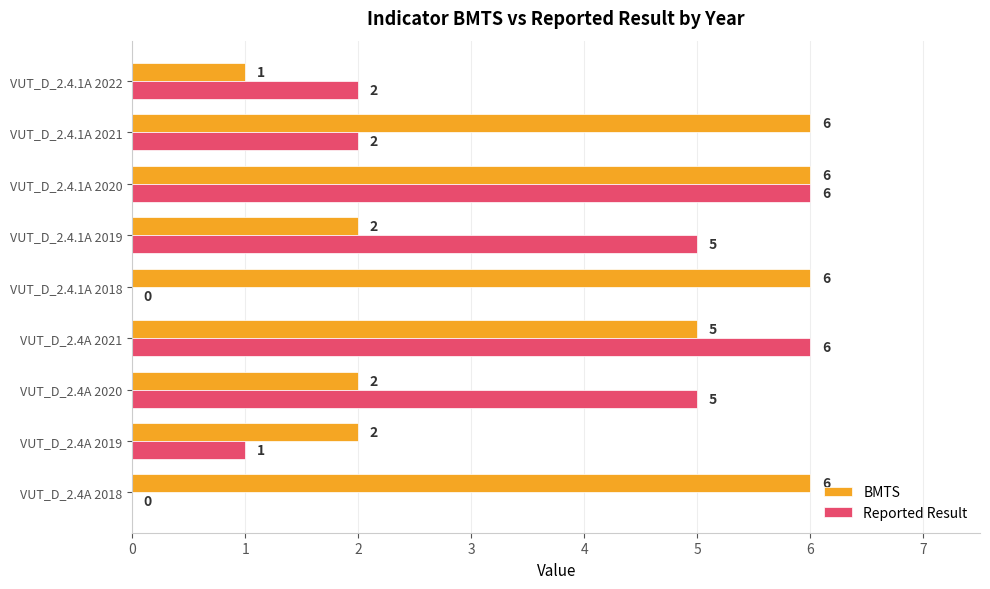

What are all the series names shown in the legend?

BMTS, Reported Result